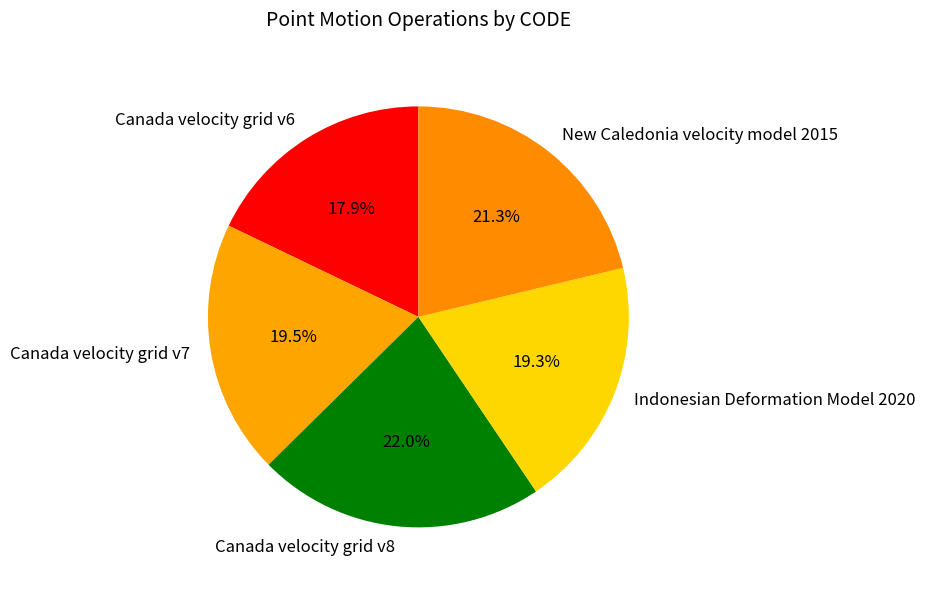

Combined, do Indonesian Deformation Model 2020 and Canada velocity grid v7 account for over 50%?

No